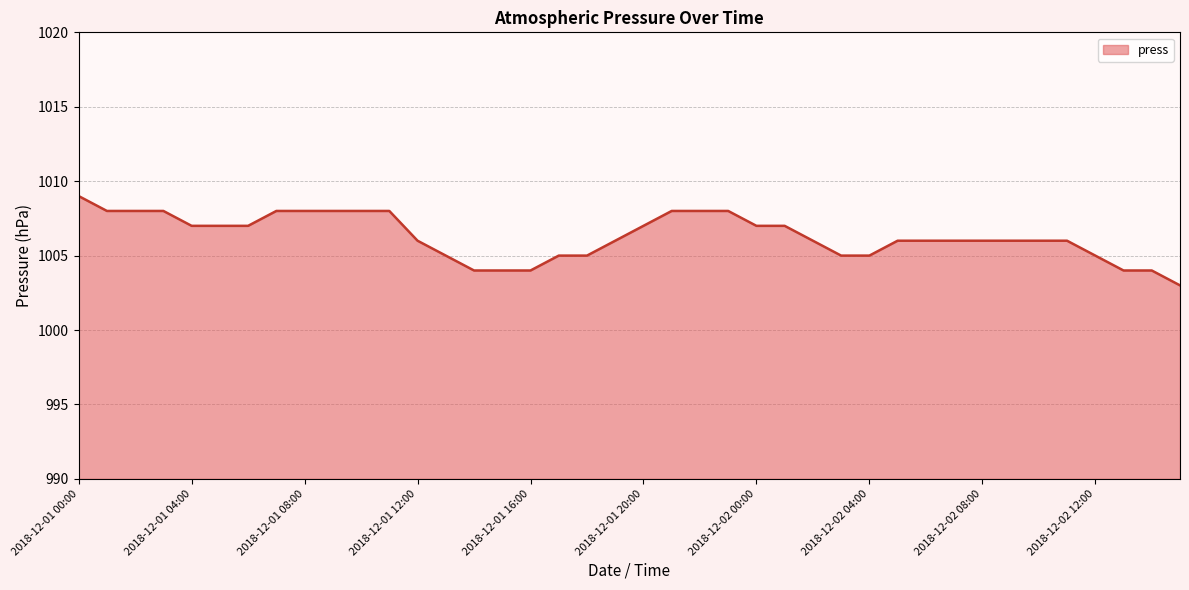

What is the minimum value shown in the chart?

1003